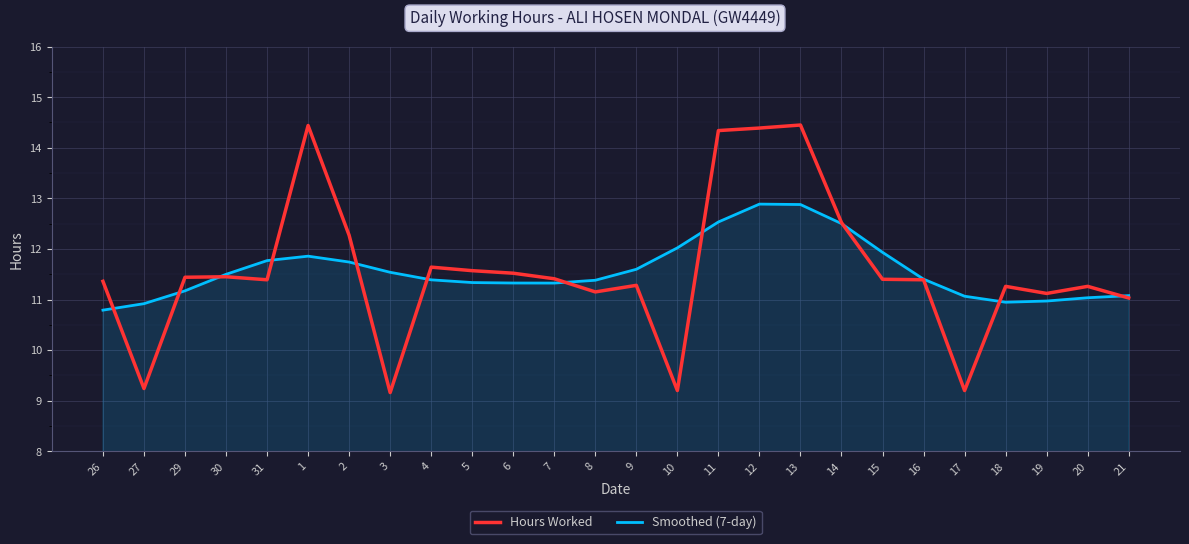

What position from the left is 3?

8